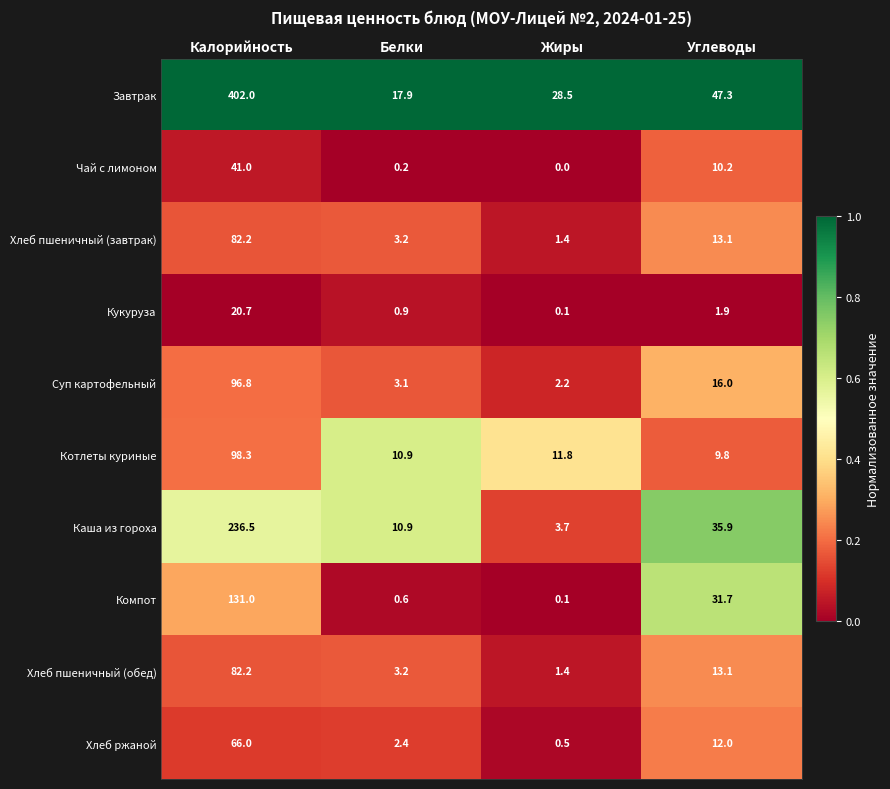

The value of Суп картофельный at Белки is 5.0. True or false?

False